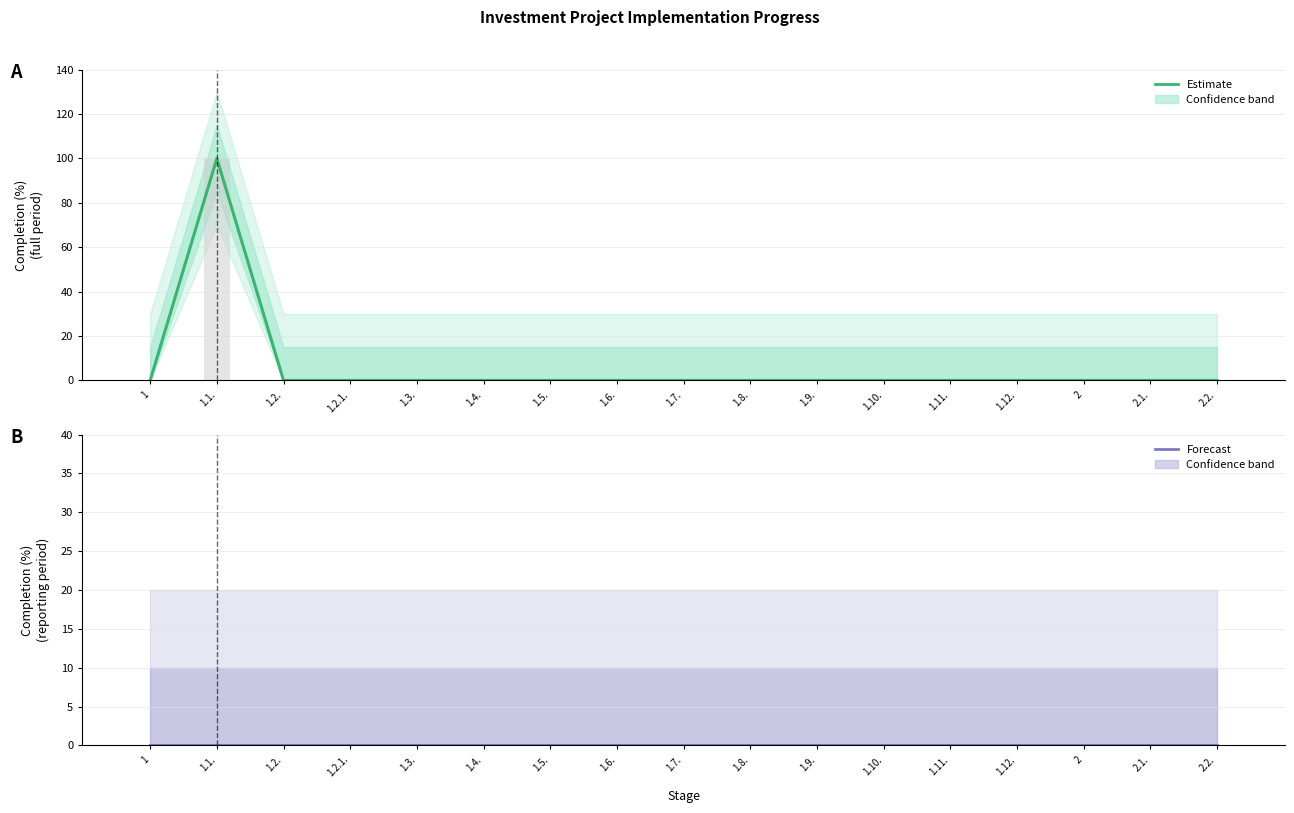

Which series has the largest total across all categories?

Percent complete (full period)